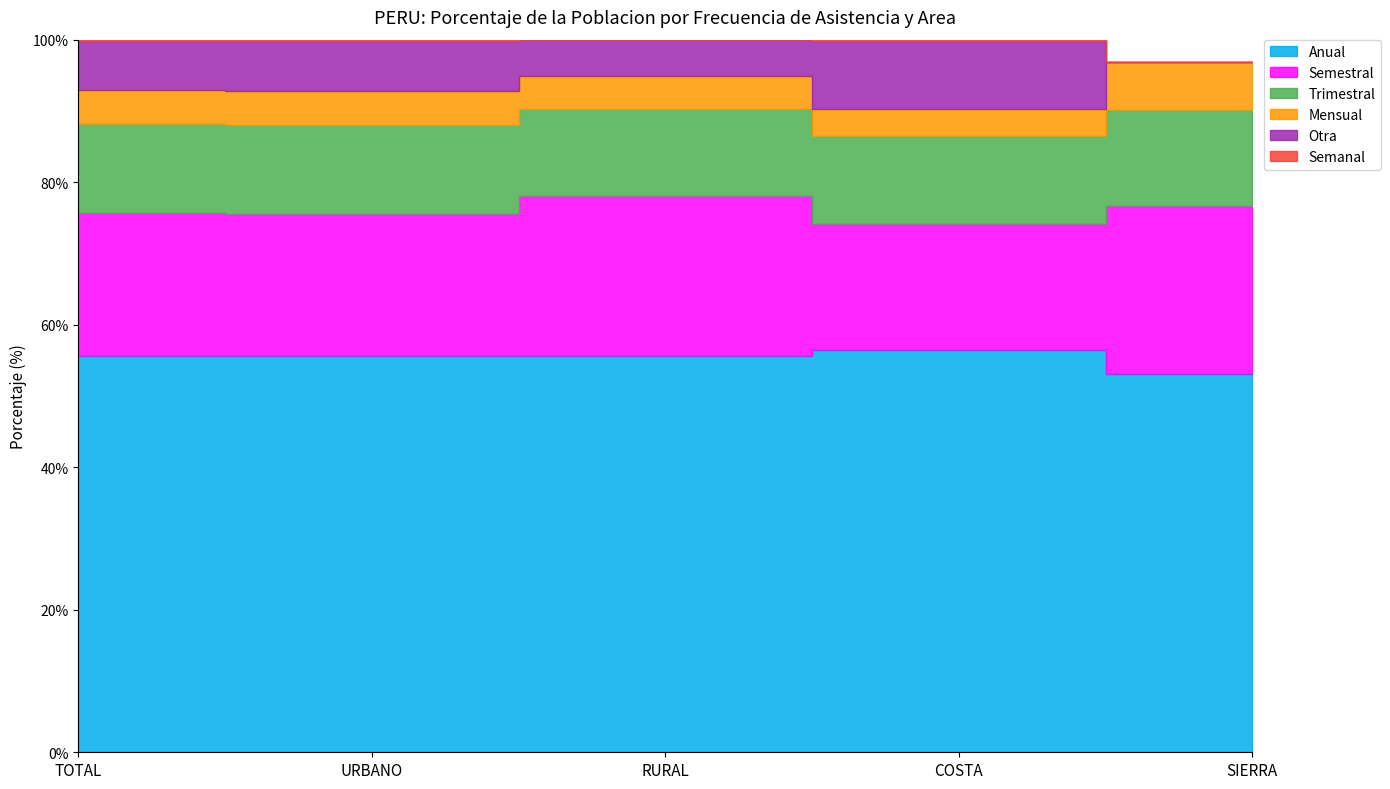

What is the difference between the Anual values at TOTAL and SIERRA?

2.5